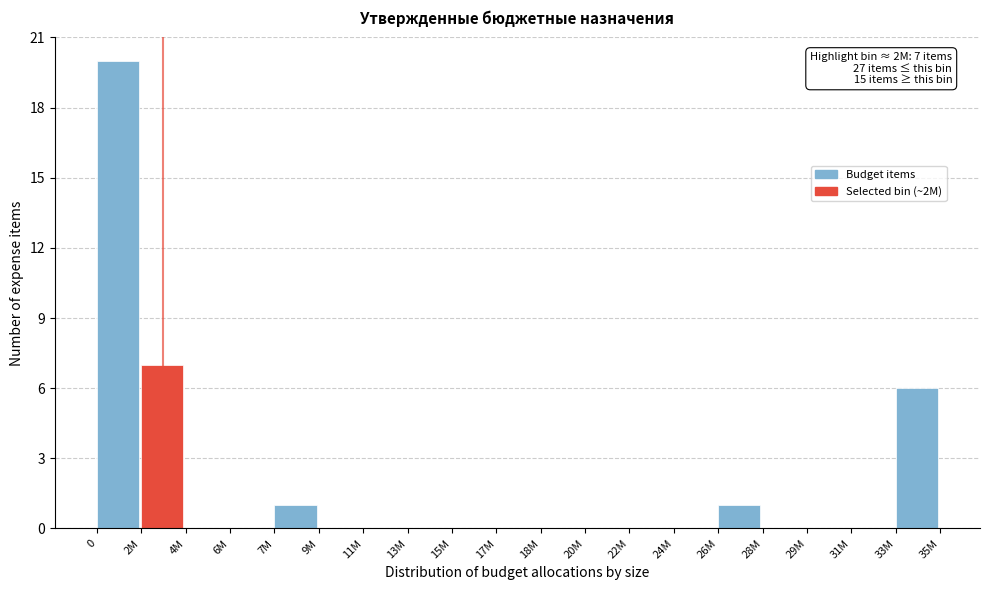

Reading right to left, list all the values displayed in this chart.

33M=6	31M=0	29M=0	28M=0	26M=1	24M=0	22M=0	20M=0	18M=0	17M=0	15M=0	13M=0	11M=0	9M=0	7M=1	6M=0	4M=0	2M=7	0=20